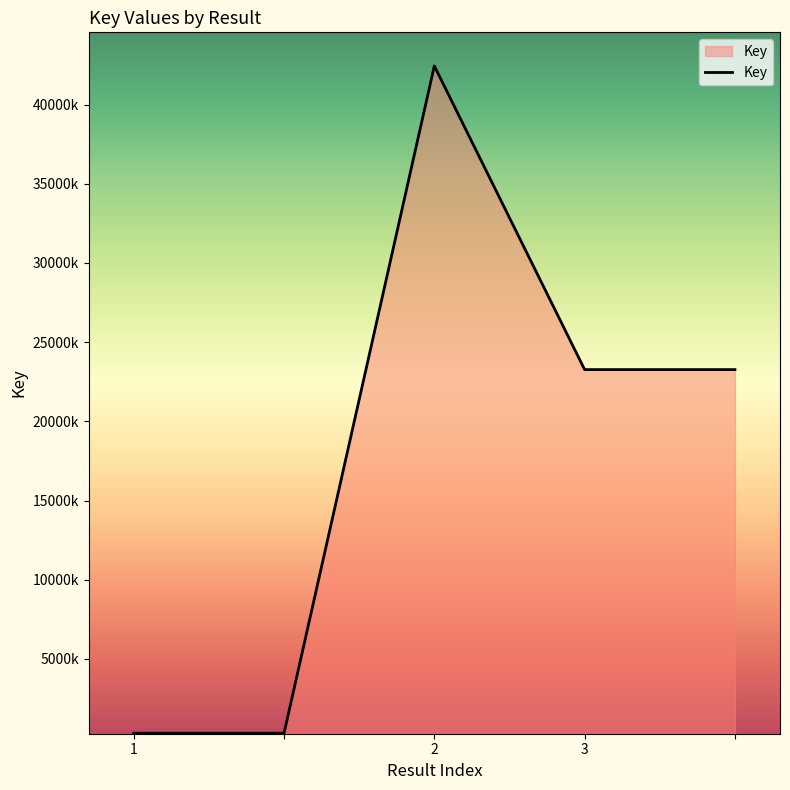

Does the chart have visible grid lines?

No